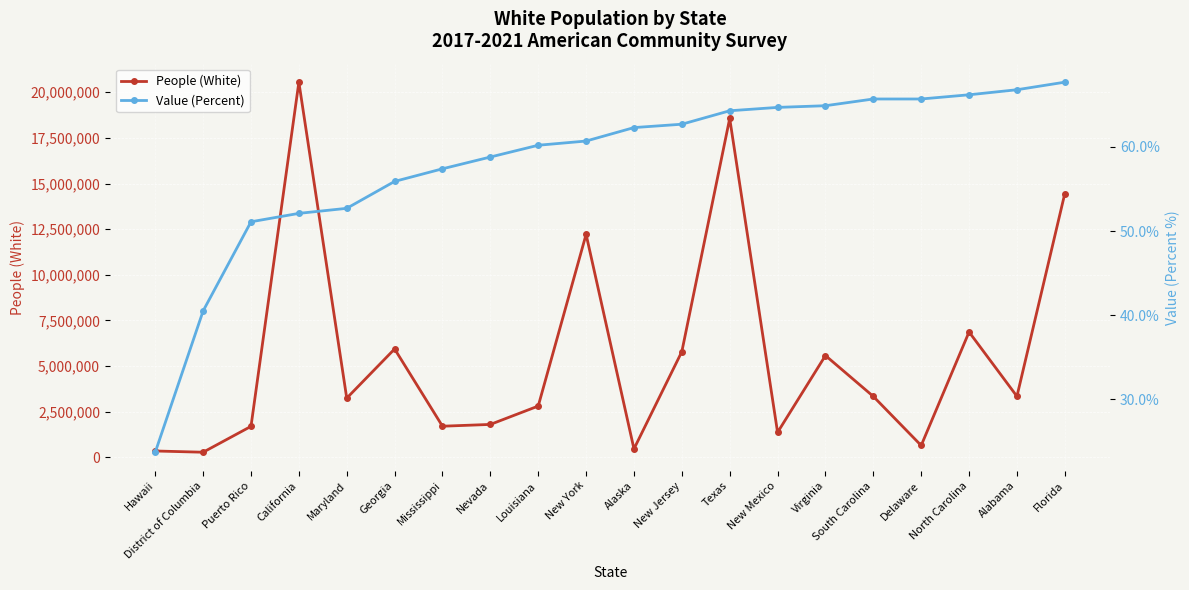

What is the difference between the People (White) values at Alabama and Puerto Rico?

1644939